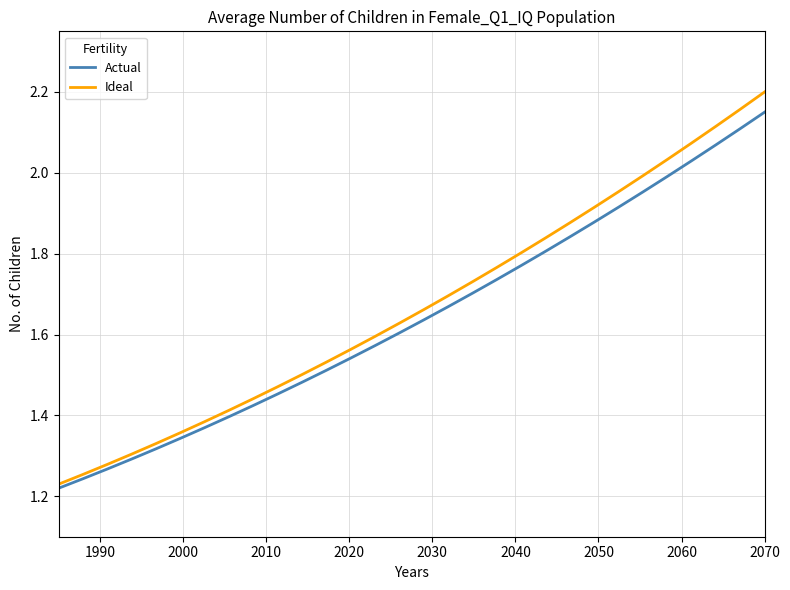

What is the difference between the second highest and second lowest values in the Ideal series?

0.9